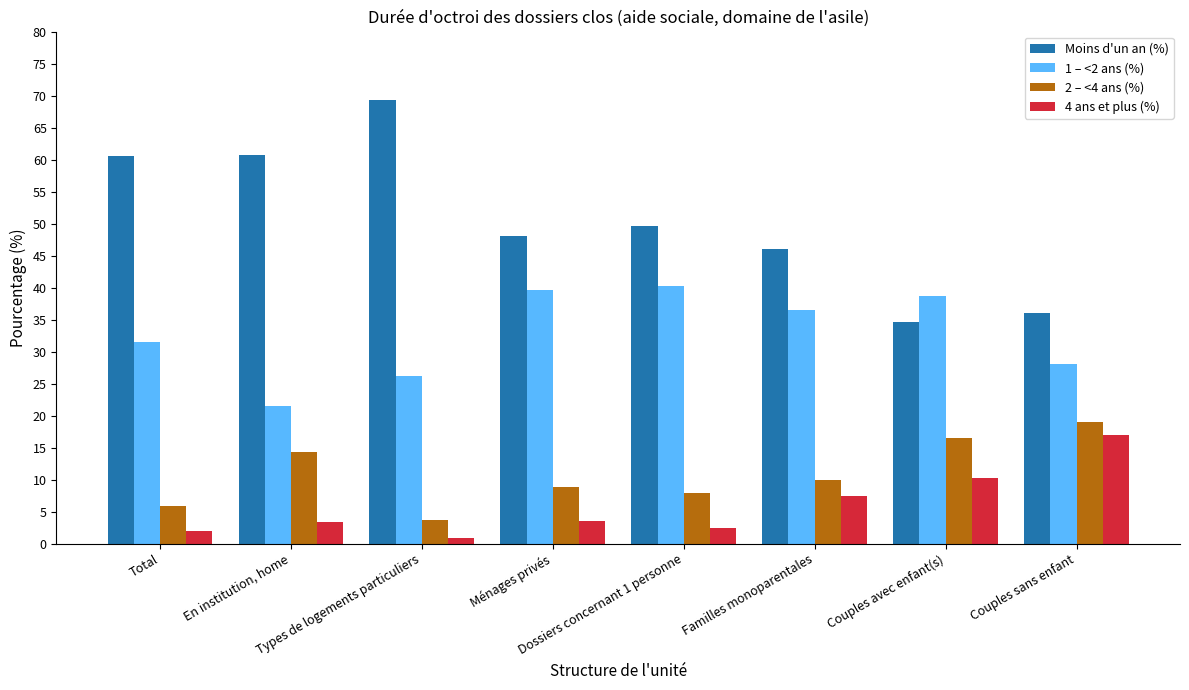

What is the average value of the 2 – <4 ans (%) series?

10.7